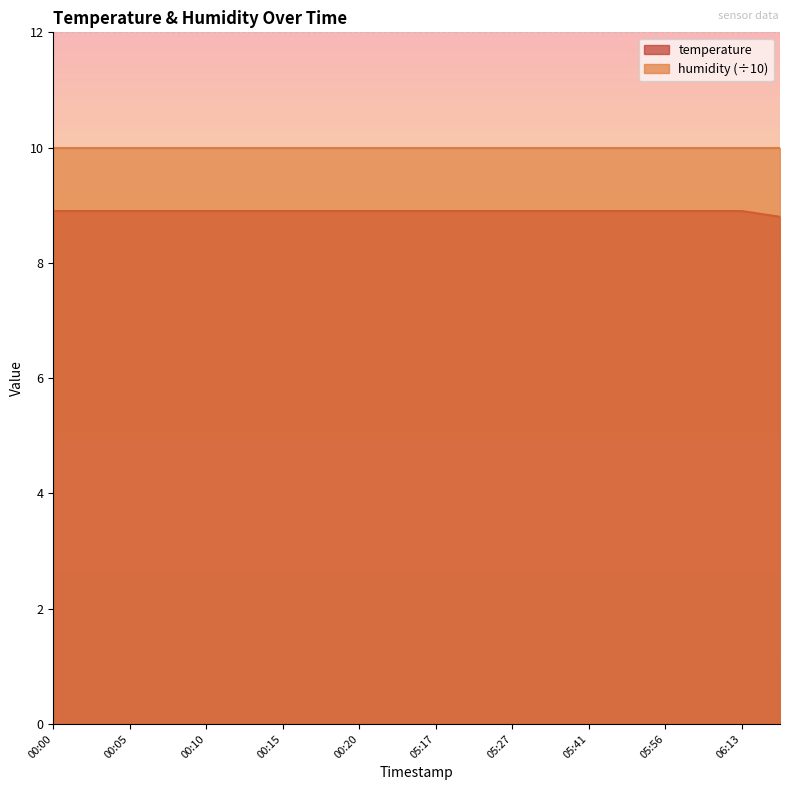

List the labels in order of value, smallest first.

06:20, 00:00, 00:03, 00:05, 00:08, 00:10, 00:12, 00:15, 00:17, 00:20, 00:22, 05:17, 05:22, 05:27, 05:34, 05:41, 05:49, 05:56, 06:03, 06:13